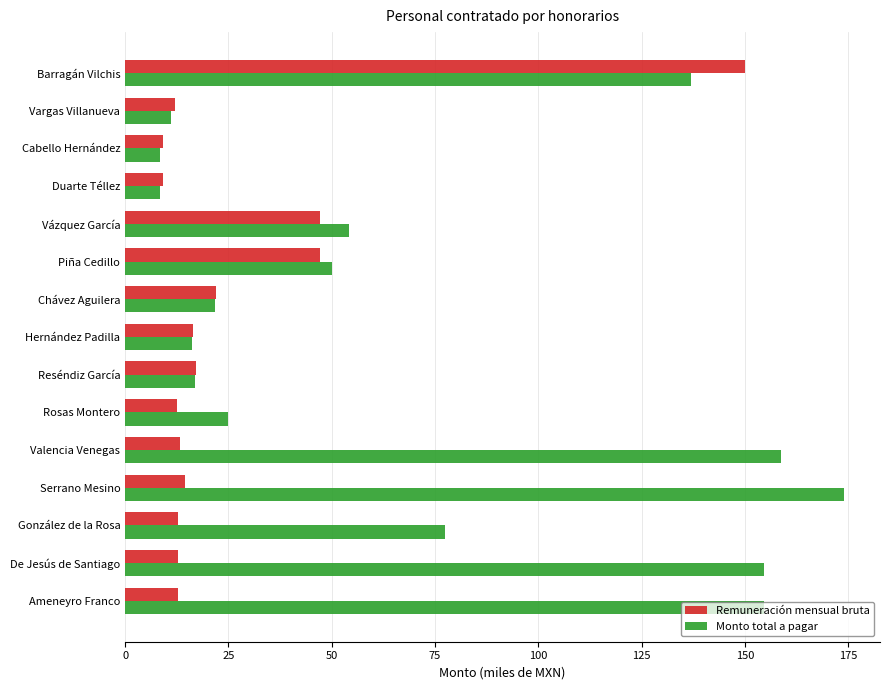

What value does the Monto total a pagar series have at Cabello Hernández?

8.5